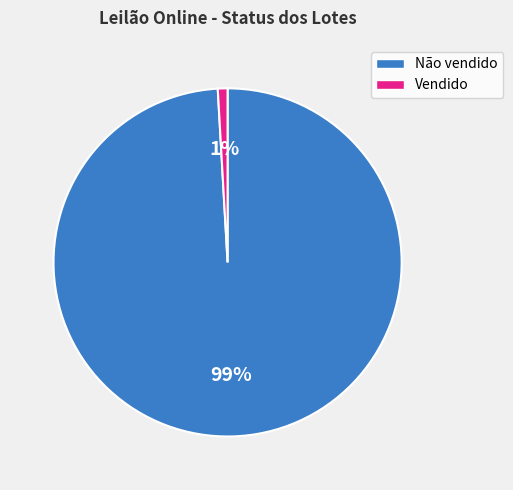

True or false: Não vendido accounts for 89% of the total.

False